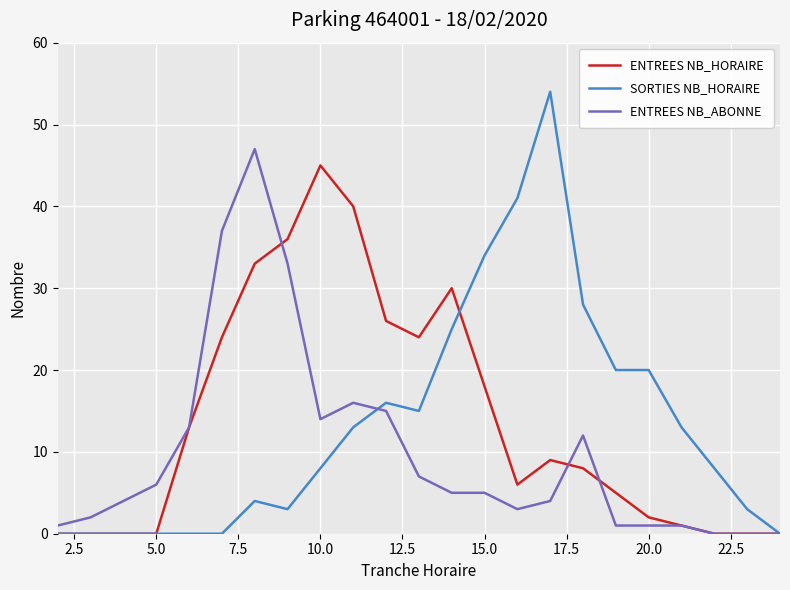

What is the maximum value shown in the chart?

54